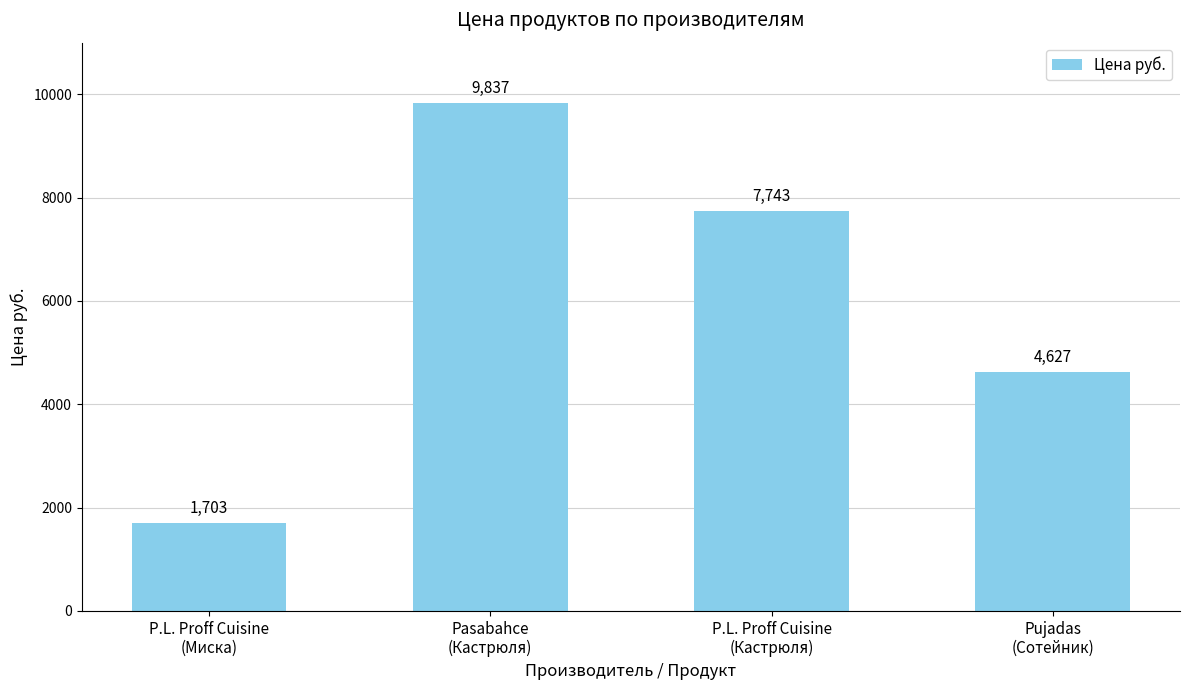

Which category has the highest value across all series?

Pasabahce
(Кастрюля)